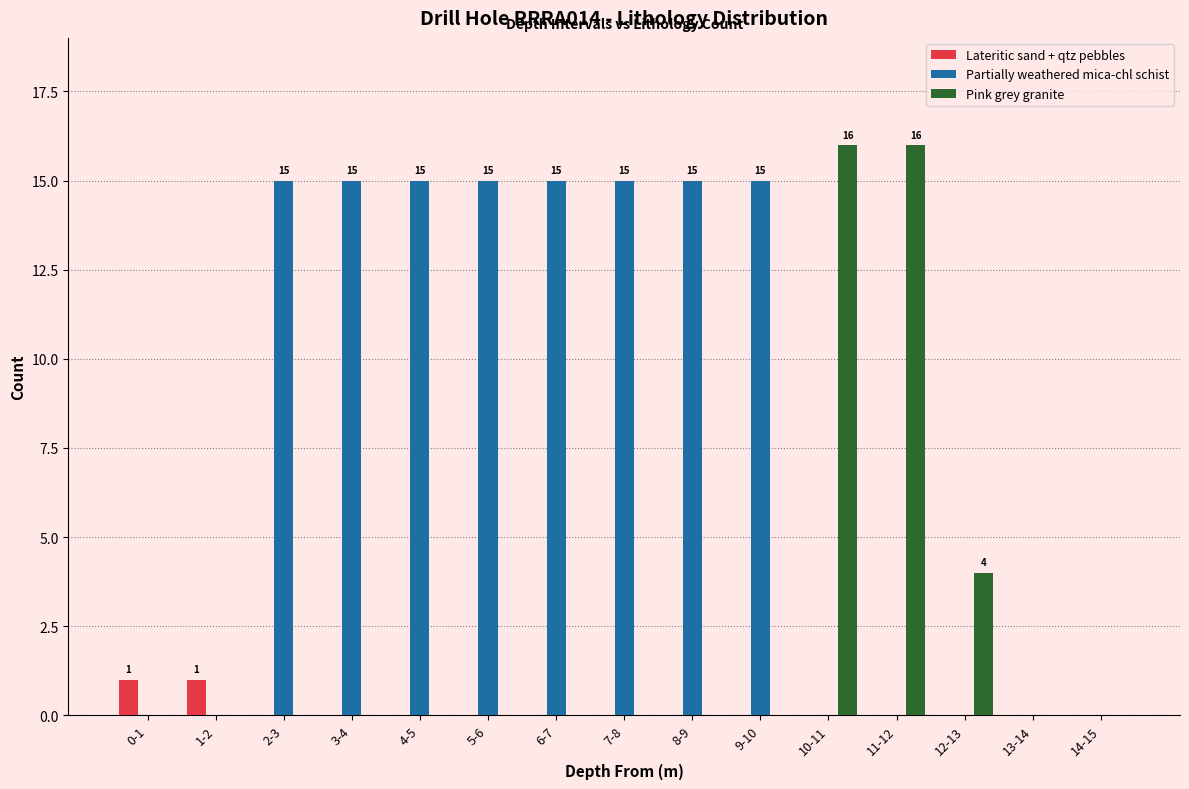

What is the spread (max minus min) of values at 9-10?

15